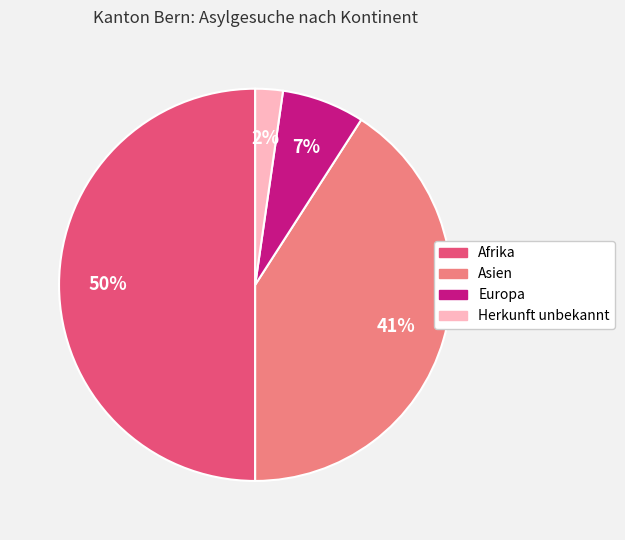

Is it true that Herkunft unbekannt is 14% of the pie?

False